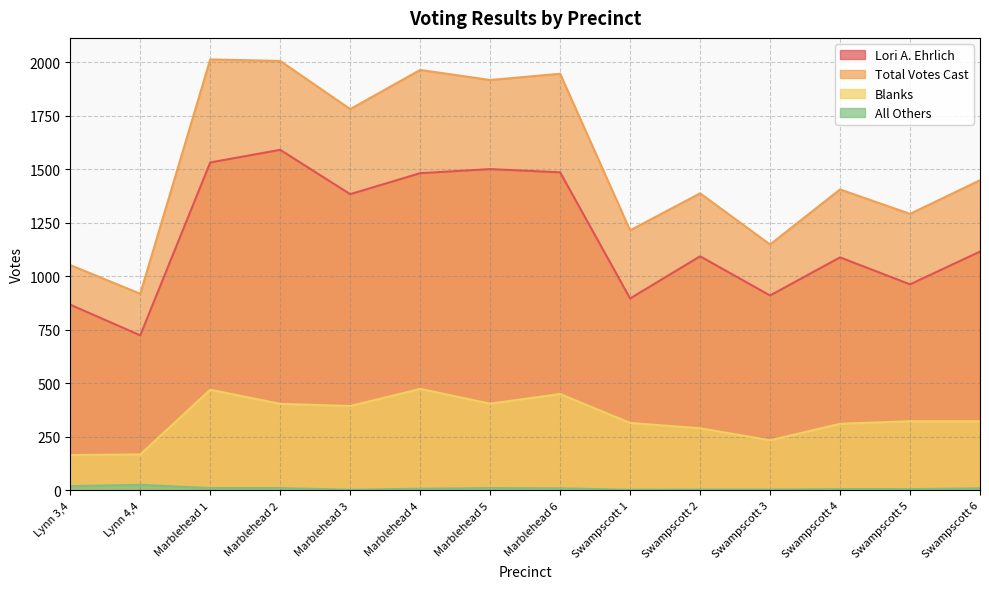

Rank the categories by Lori A. Ehrlich value from lowest to highest.

Lynn 4,4, Lynn 3,4, Swampscott 1, Swampscott 3, Swampscott 5, Swampscott 4, Swampscott 2, Swampscott 6, Marblehead 3, Marblehead 4, Marblehead 6, Marblehead 5, Marblehead 1, Marblehead 2